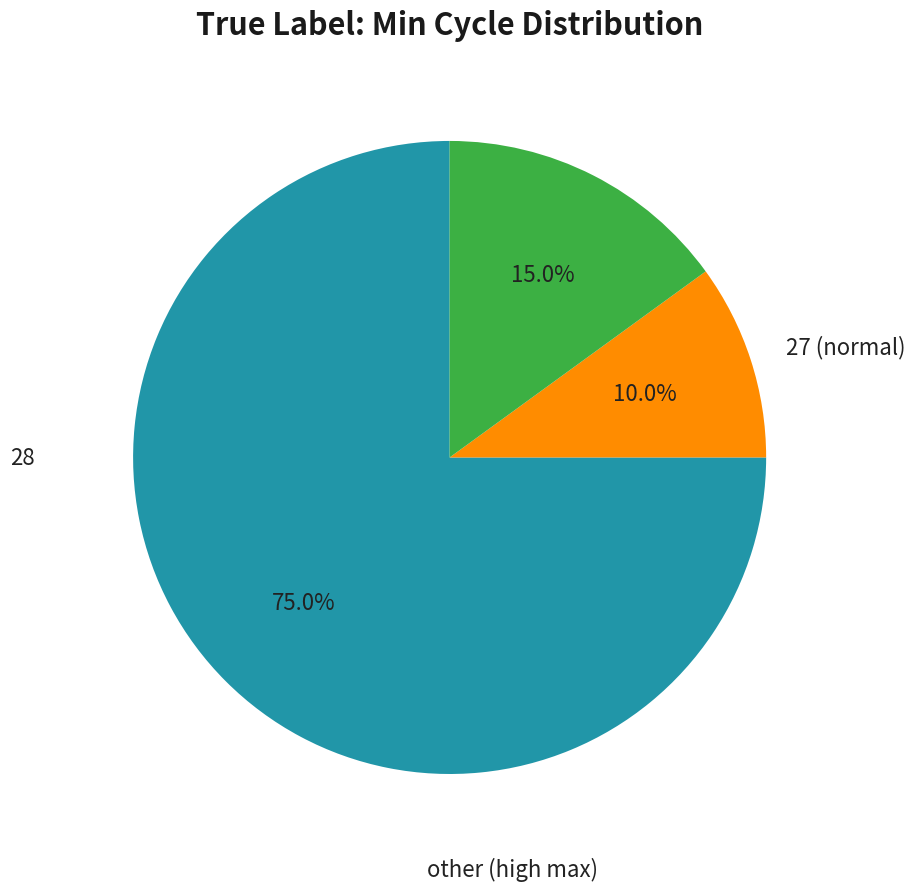

Count the number of slices in the pie.

3